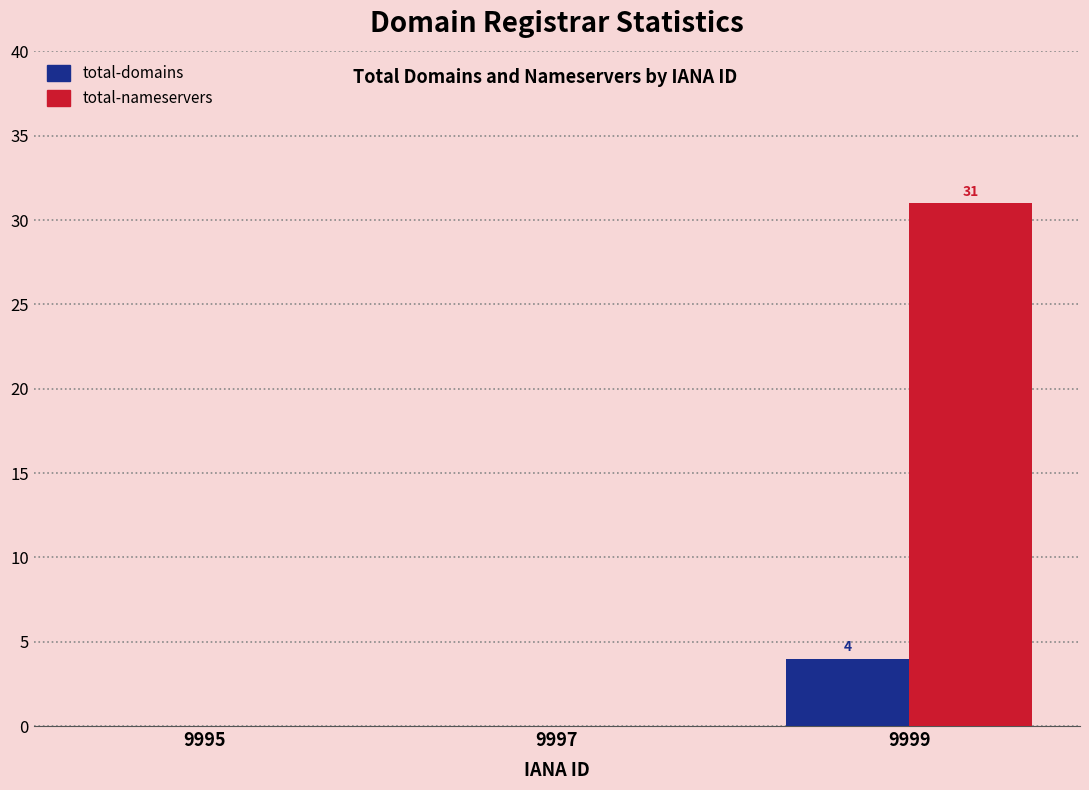

Count the total-domains values in the range 0 to 4.

3